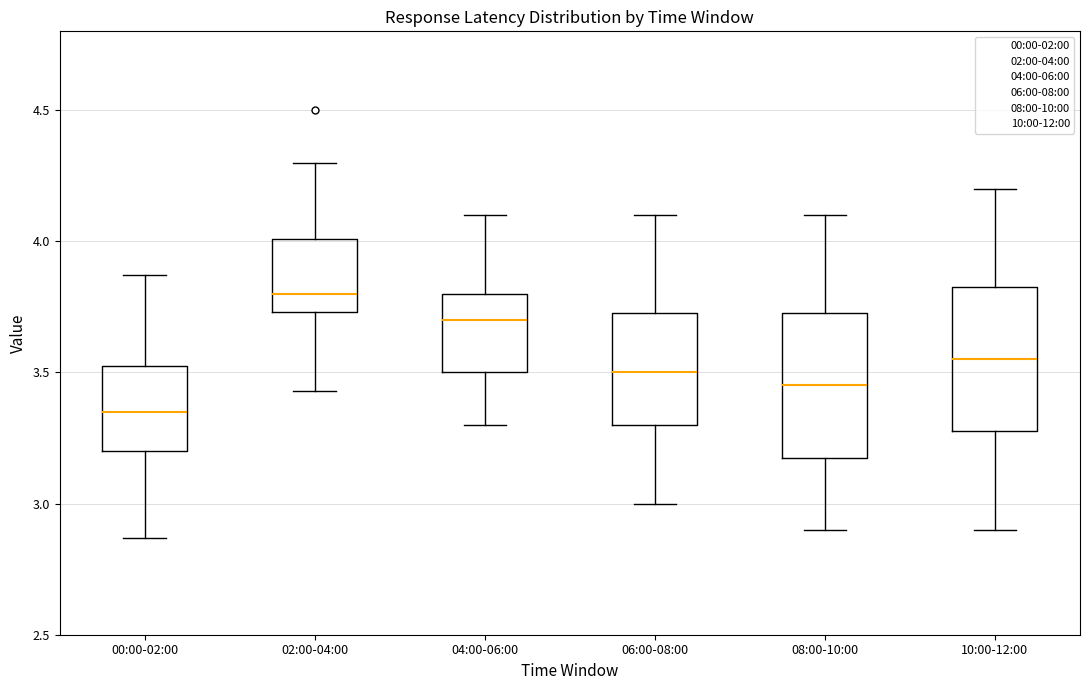

Which box has the lowest median line?

00:00-02:00